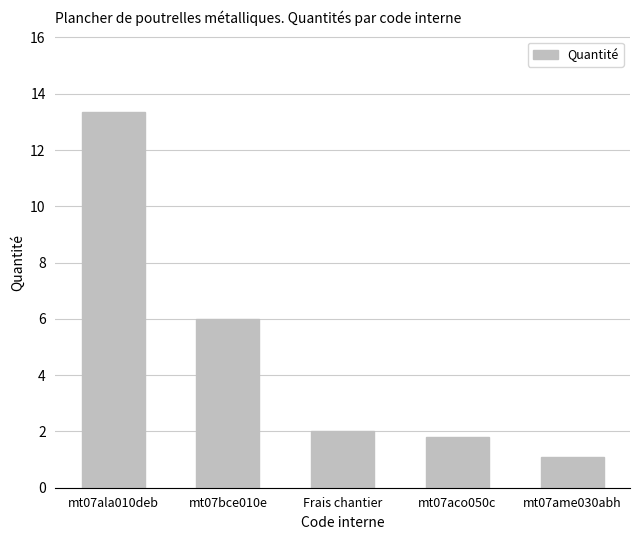

How many data points does each series have?

5